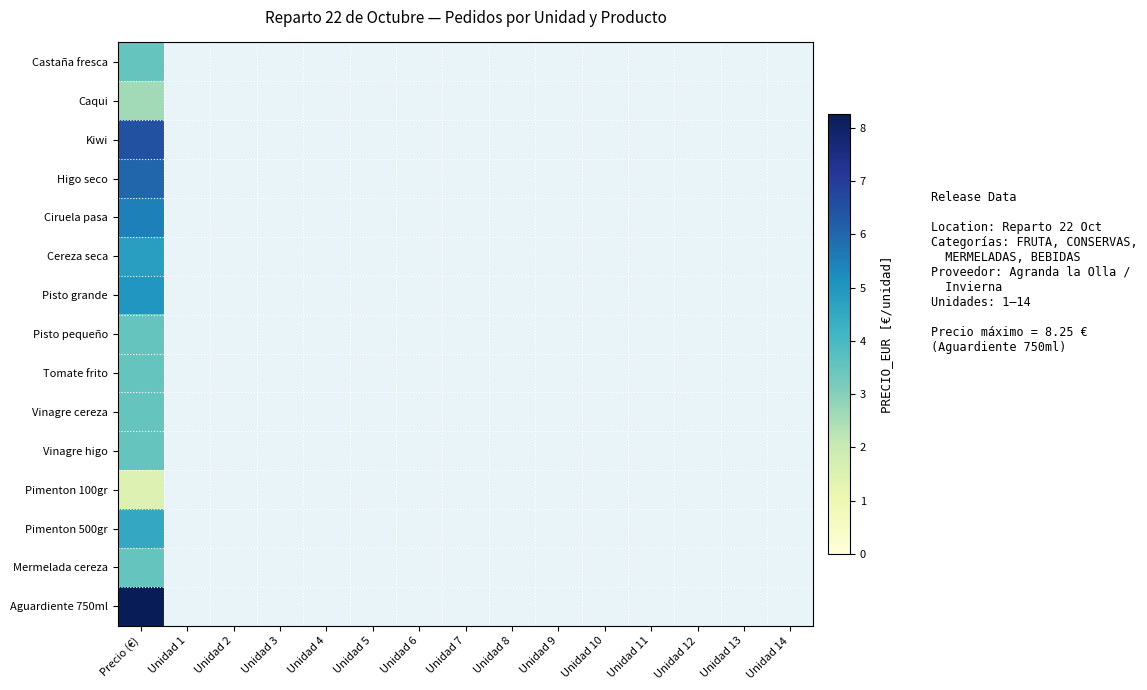

List the labels in order of Mermelada cereza value, largest first.

Precio (€), Unidad 1, Unidad 2, Unidad 3, Unidad 4, Unidad 5, Unidad 6, Unidad 7, Unidad 8, Unidad 9, Unidad 10, Unidad 11, Unidad 12, Unidad 13, Unidad 14